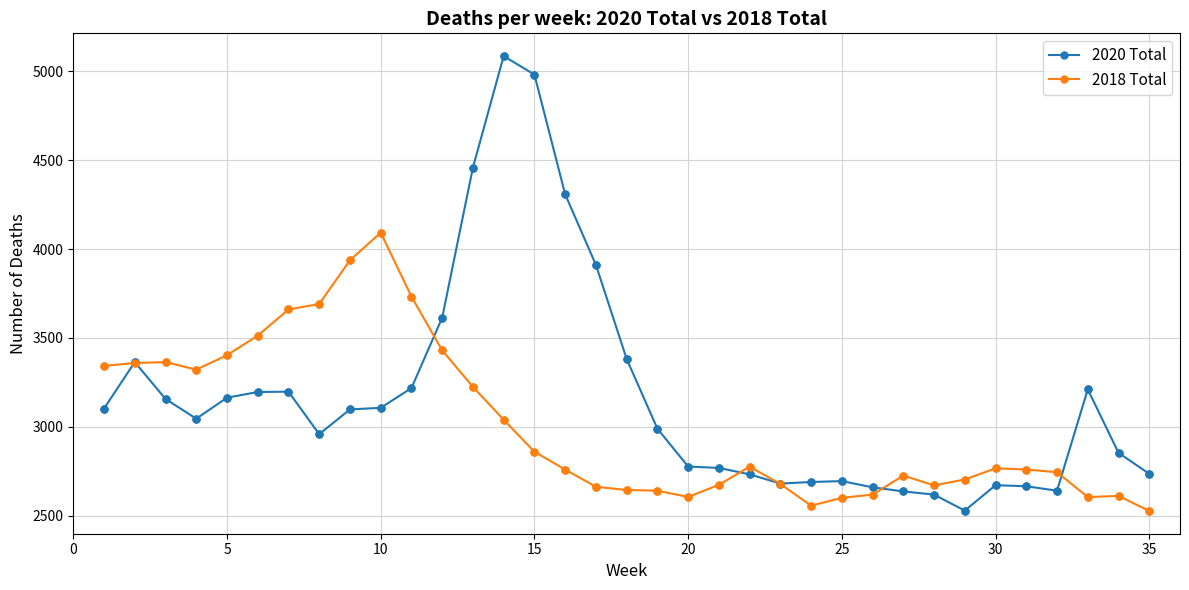

What is the smallest value displayed?

2527